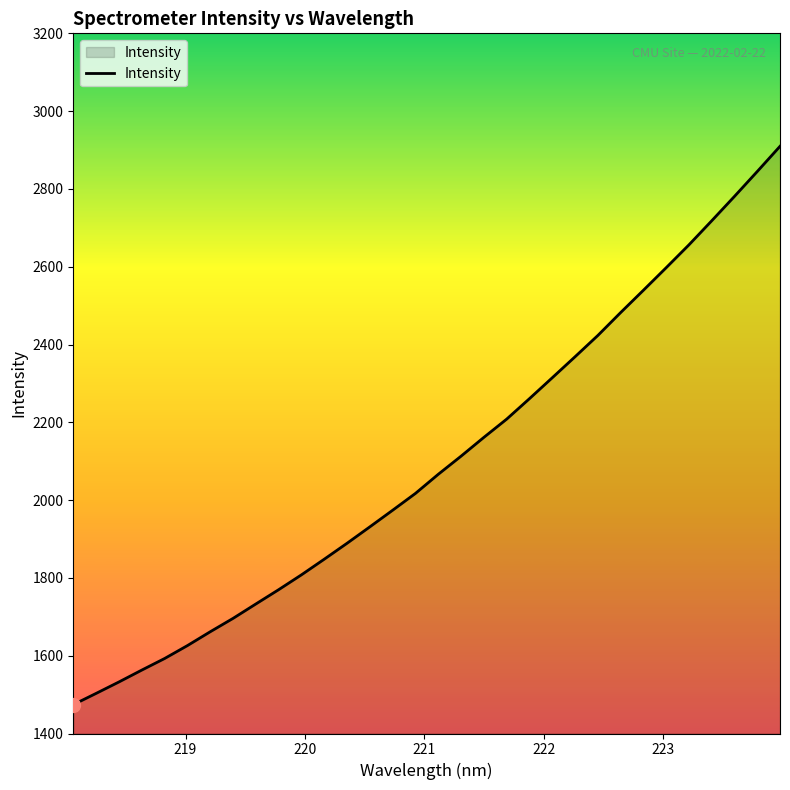

What is the greatest value displayed?

2909.6